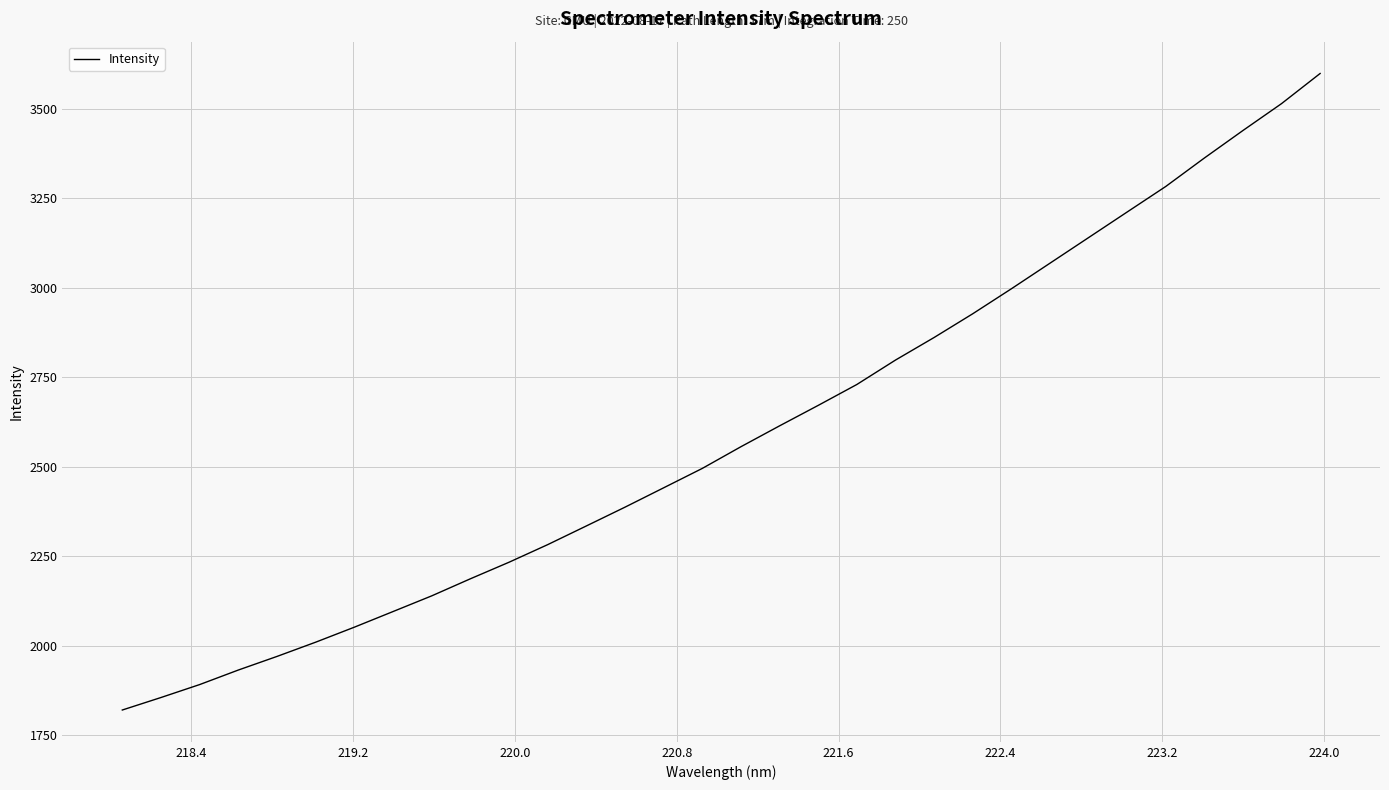

Reading left to right, what are all the values shown in this chart?

1820.7	1855.6	1891.8	1932.4	1970.4	2010.2	2052.0	2095.7	2139.5	2187.2	2233.4	2282.6	2334.7	2387.2	2441.2	2495.4	2556.0	2614.2	2671.4	2729.7	2797.9	2861.0	2927.2	2996.9	3068.4	3139.9	3211.4	3282.7	3362.2	3439.0	3514.1	3598.3